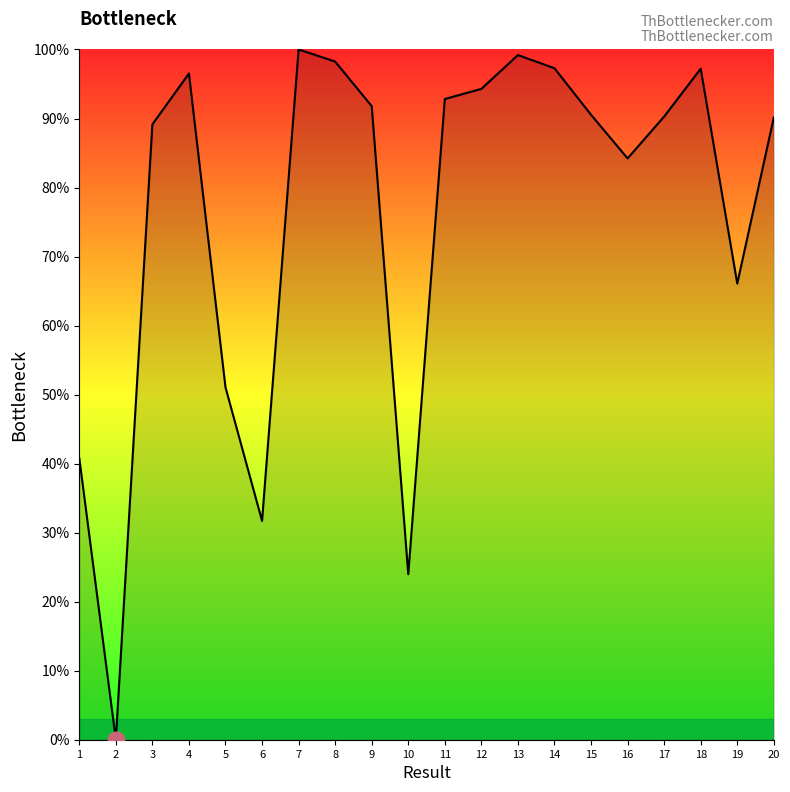

Rank the categories by value from lowest to highest.

2, 10, 6, 1, 5, 19, 16, 3, 20, 17, 15, 9, 11, 12, 4, 18, 14, 8, 13, 7